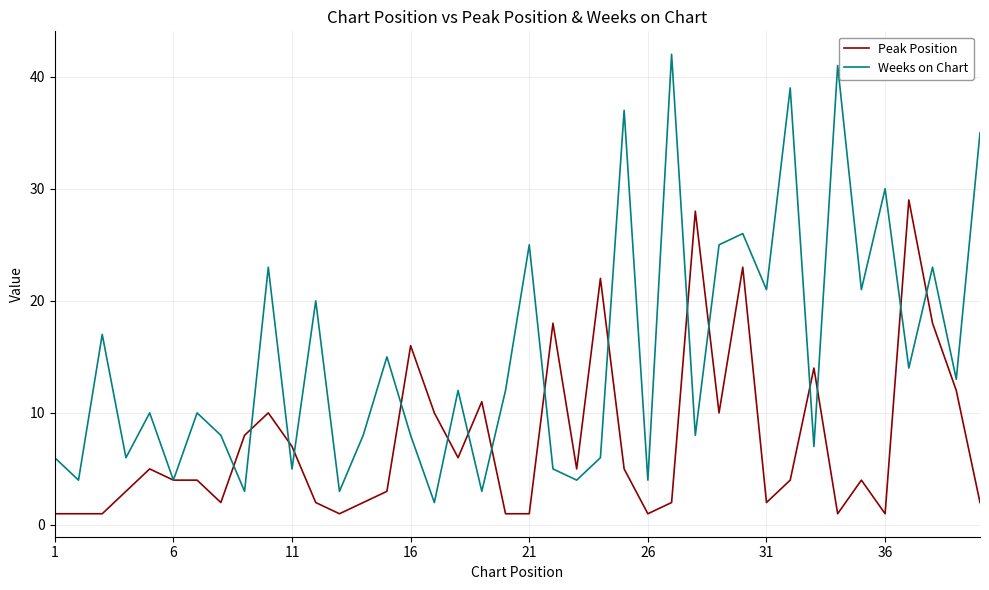

Which series has the largest total across all categories?

Weeks on Chart